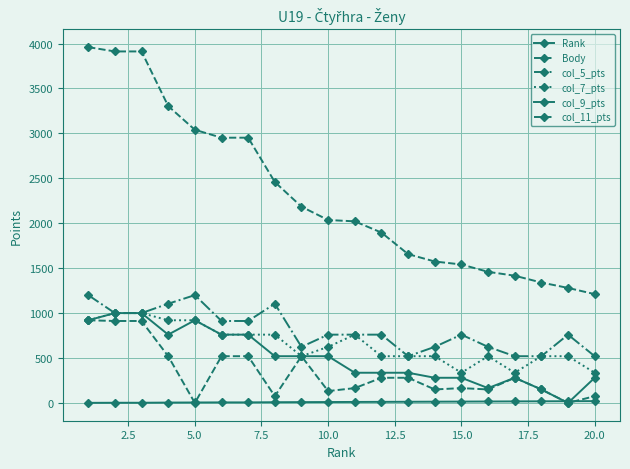

Does the chart have visible grid lines?

Yes